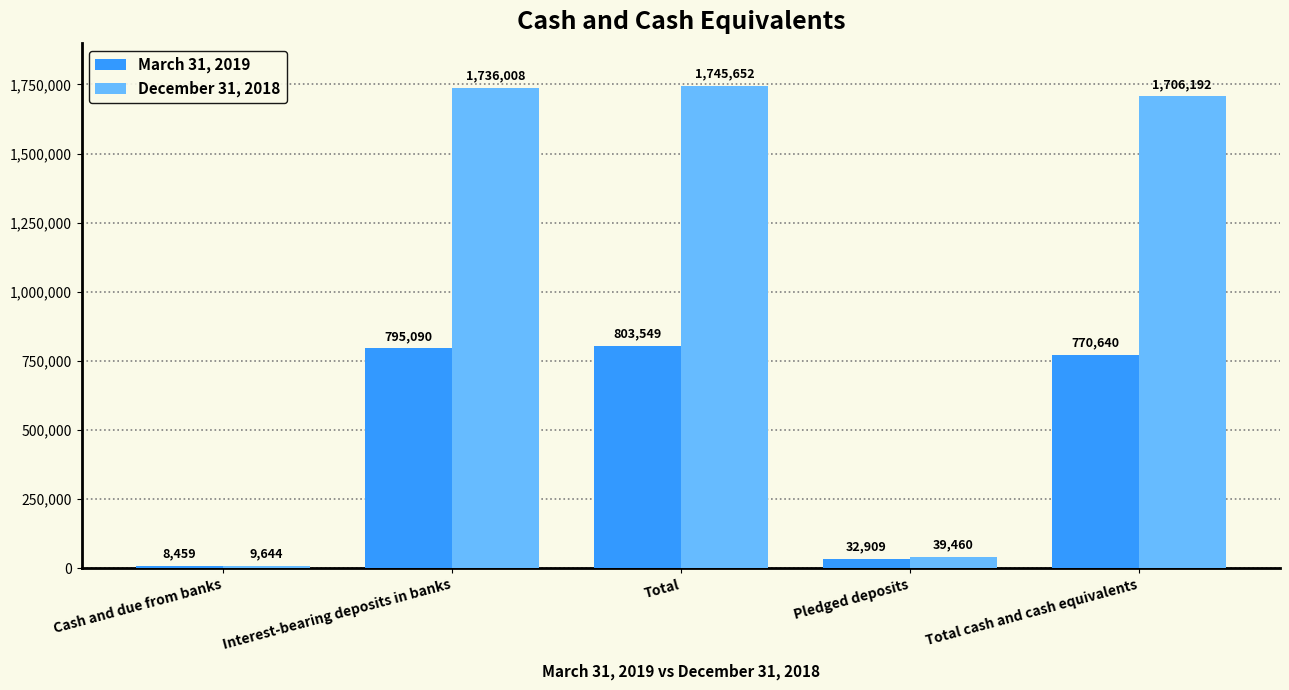

List the series in order of their overall mean, highest first.

December 31, 2018, March 31, 2019